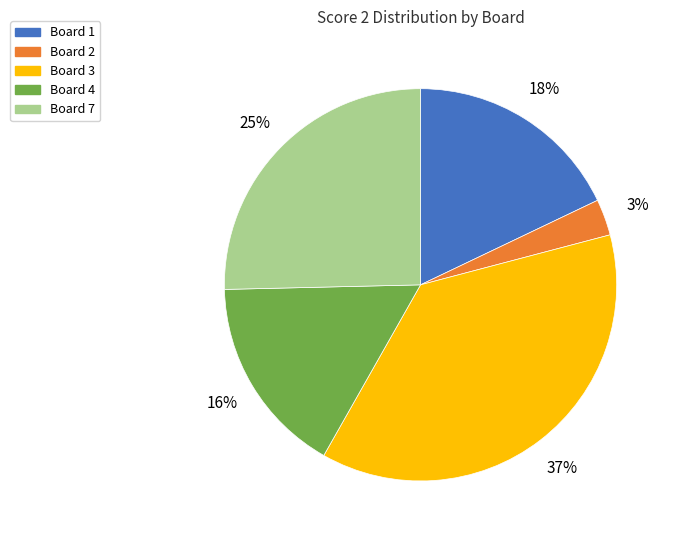

What is the largest slice in the pie chart?

Board 3